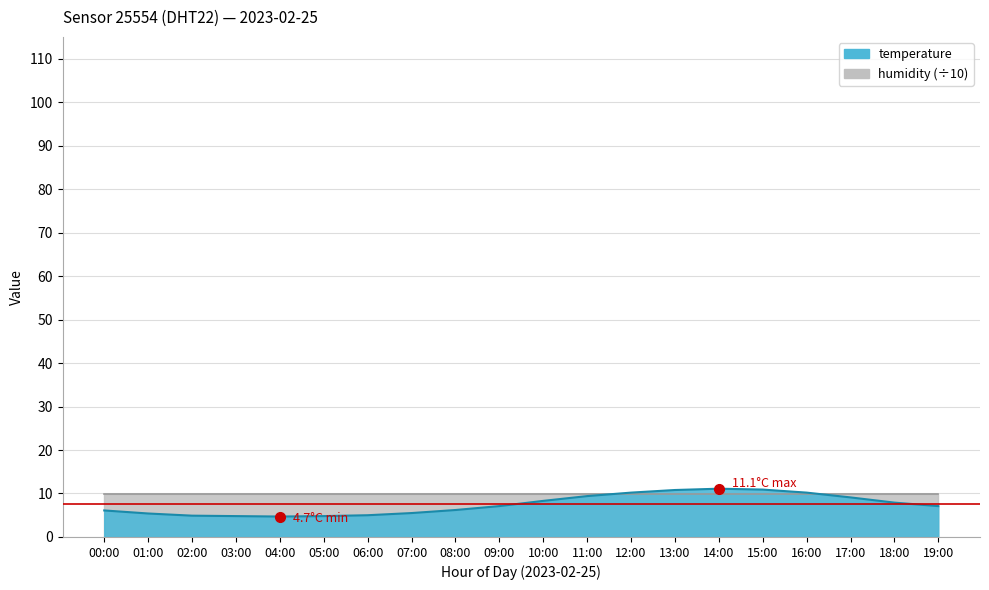

What position from the left is 06:00?

7